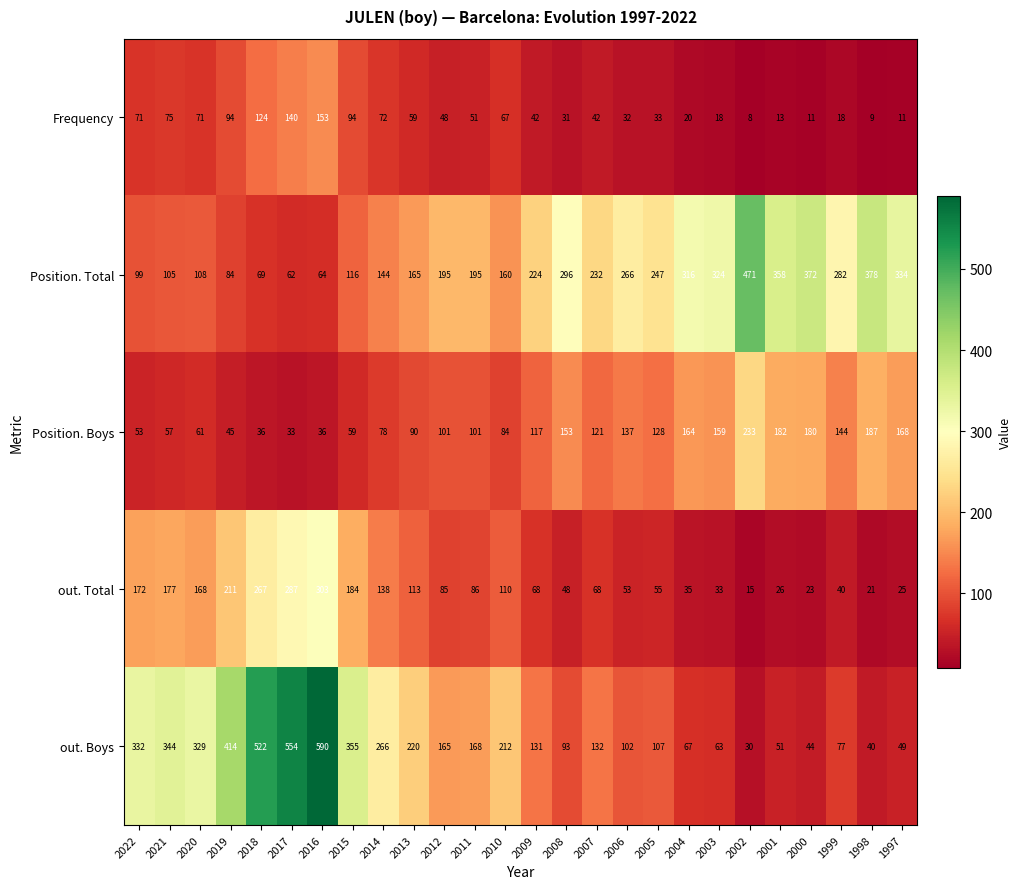

At which label is Frequency closest to 80?

2021